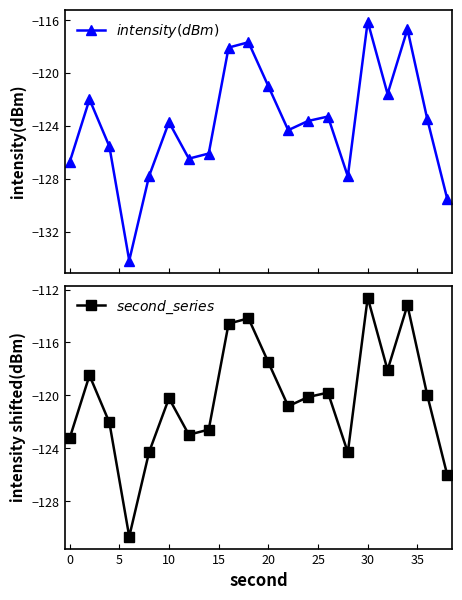

Which series has the widest spread of values?

$intensity(dBm)$